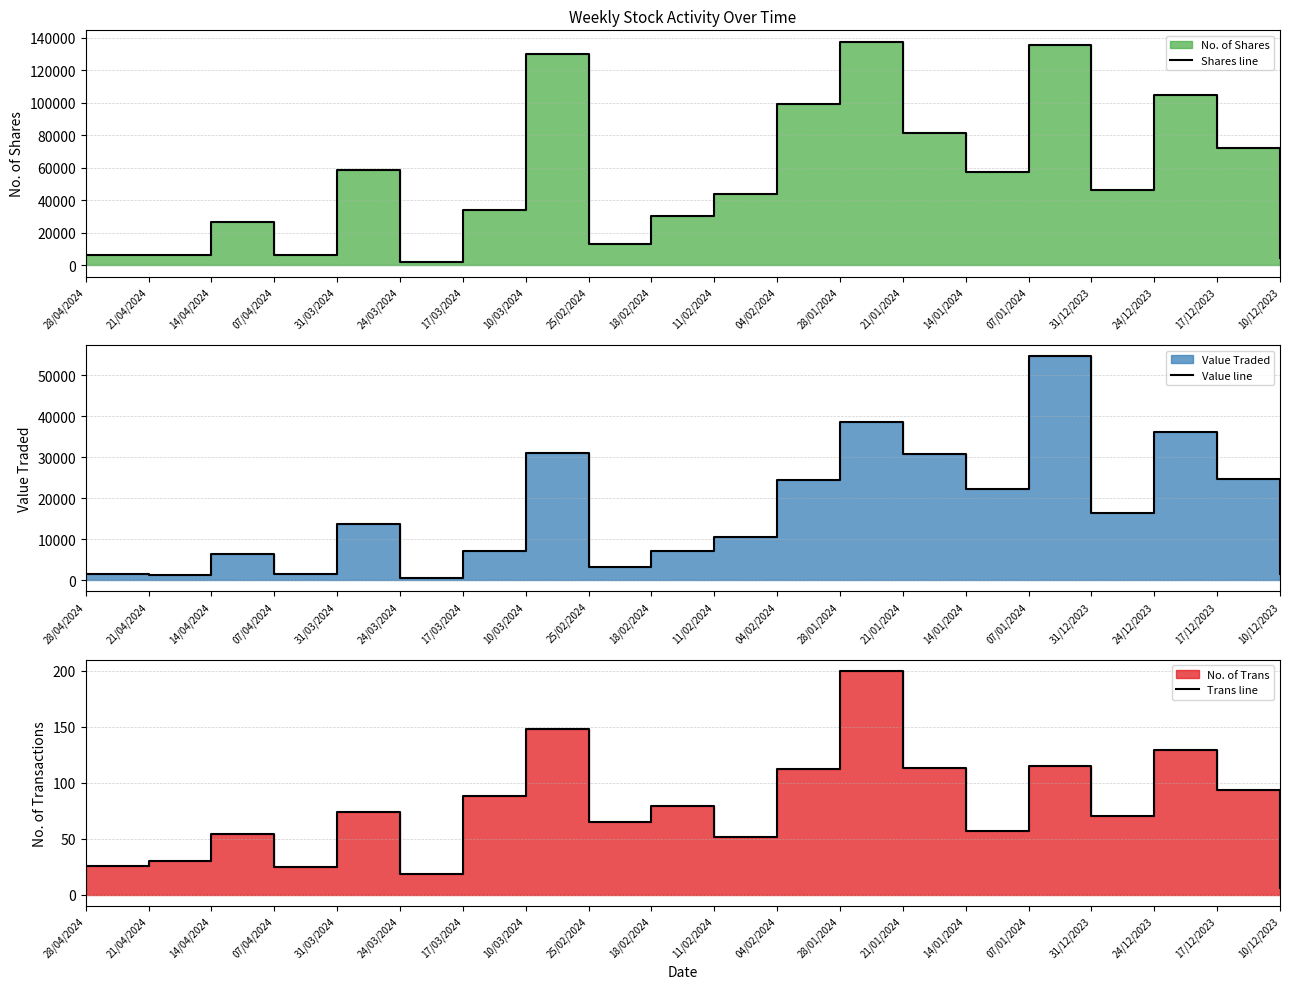

Is the value of Value line at 28/01/2024 greater than the value of Trans line at 28/01/2024?

Yes